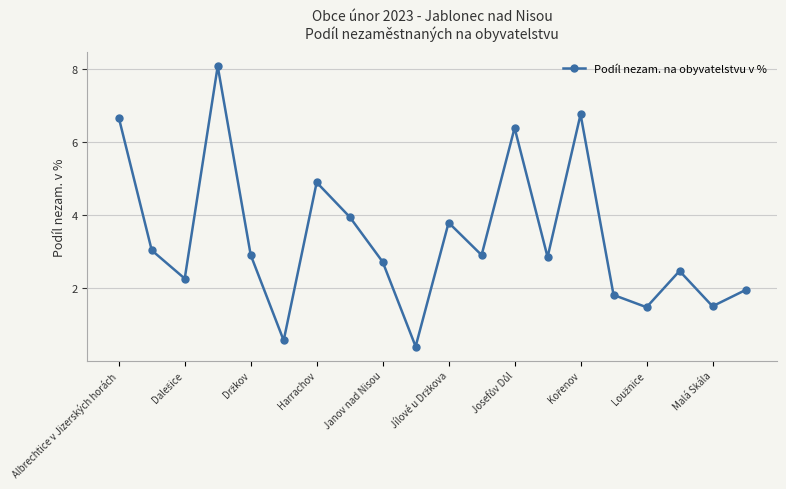

What is the value of the 1st point from the left?

6.7